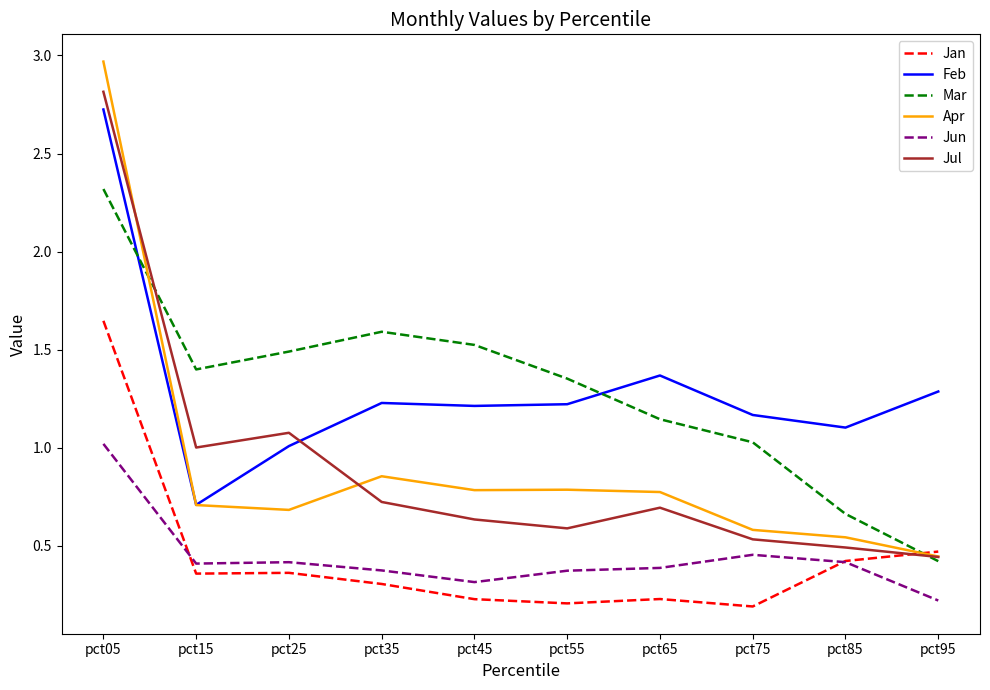

What is the total value across all series at pct55?

4.5